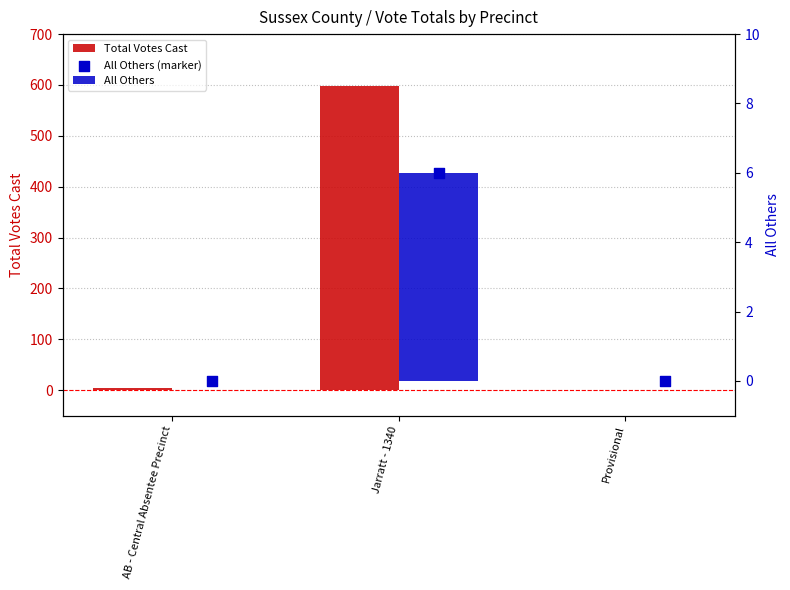

At how many categories does at least one series exceed 479?

1